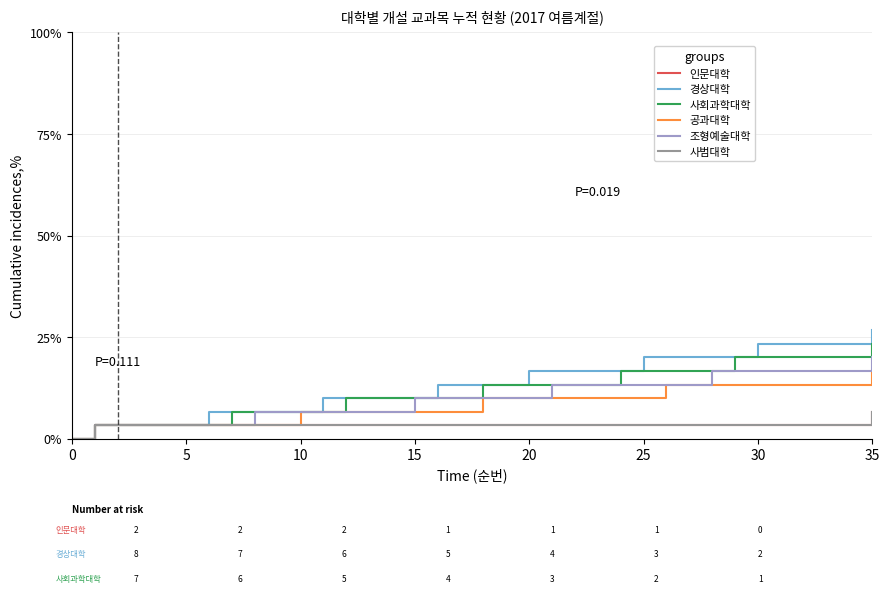

Does the chart display data point markers on the line(s)?

No